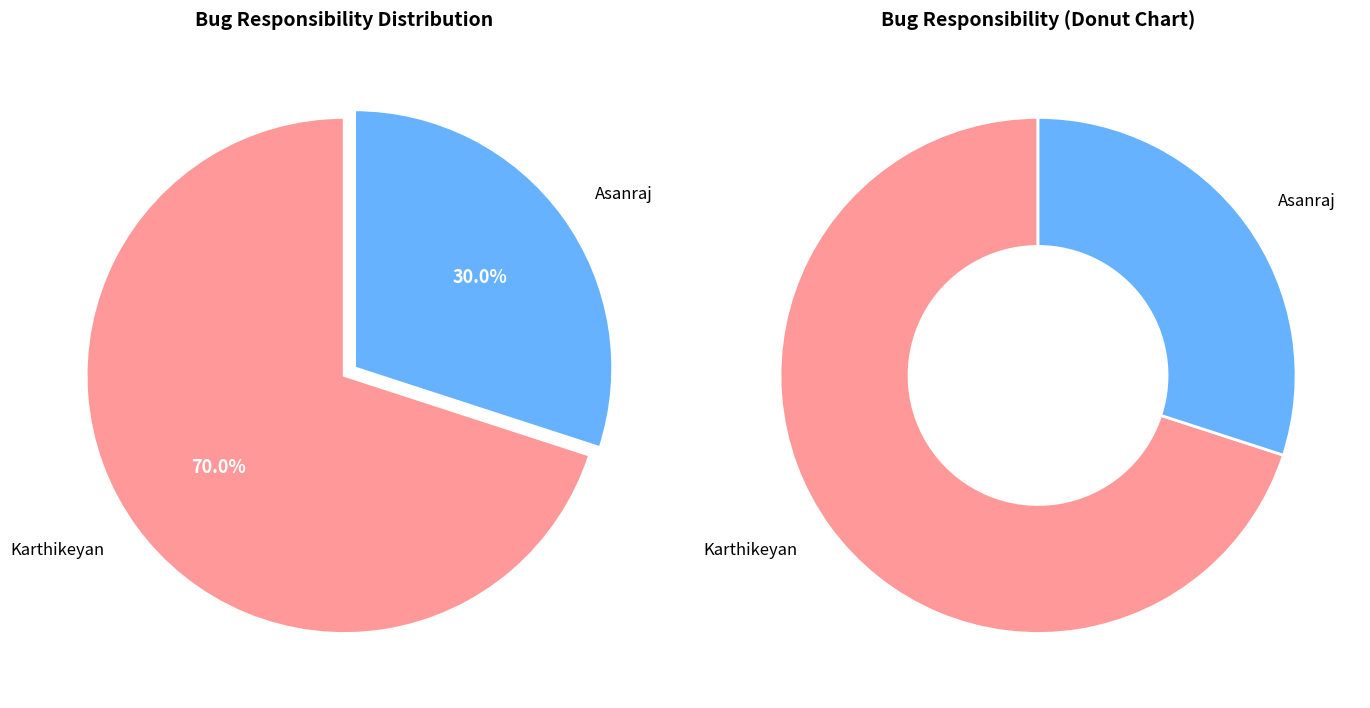

Which category has the smallest portion of the pie?

Asanraj